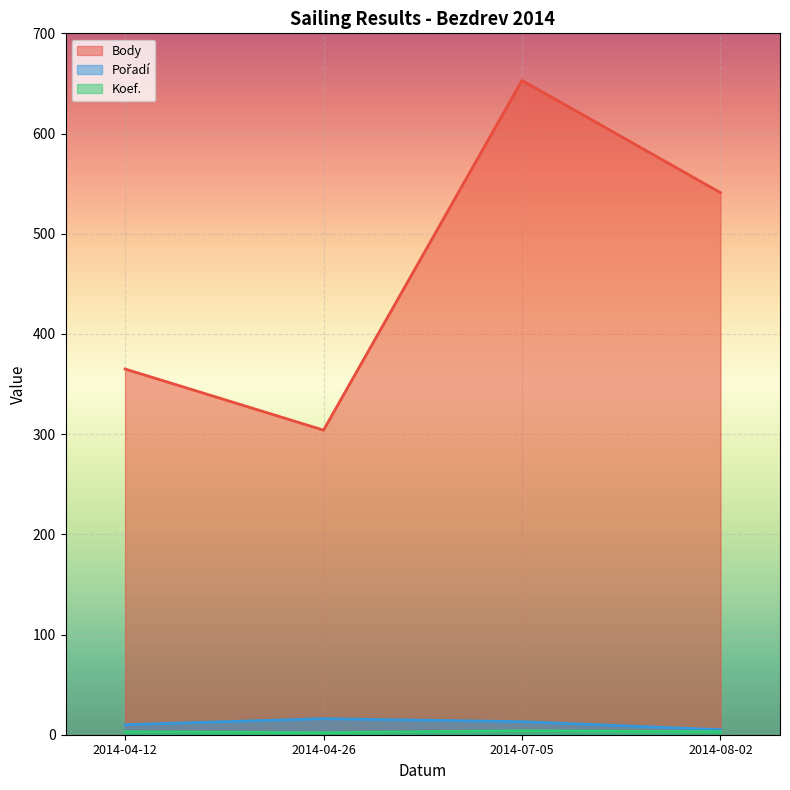

What is the label of the 1st point from the left?

2014-04-12